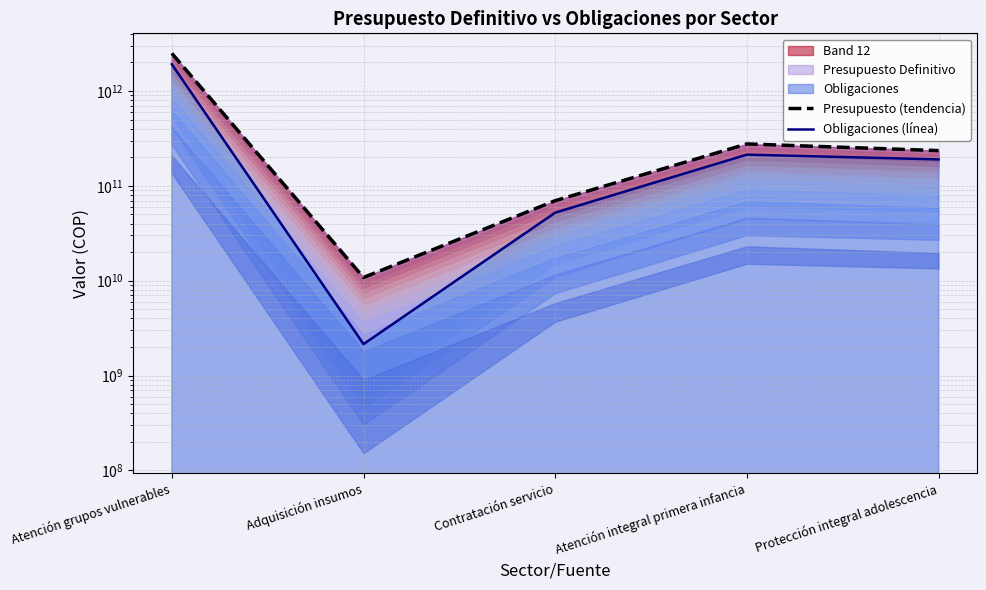

What is the difference between the highest and lowest values at Atención grupos vulnerables?

581480336453